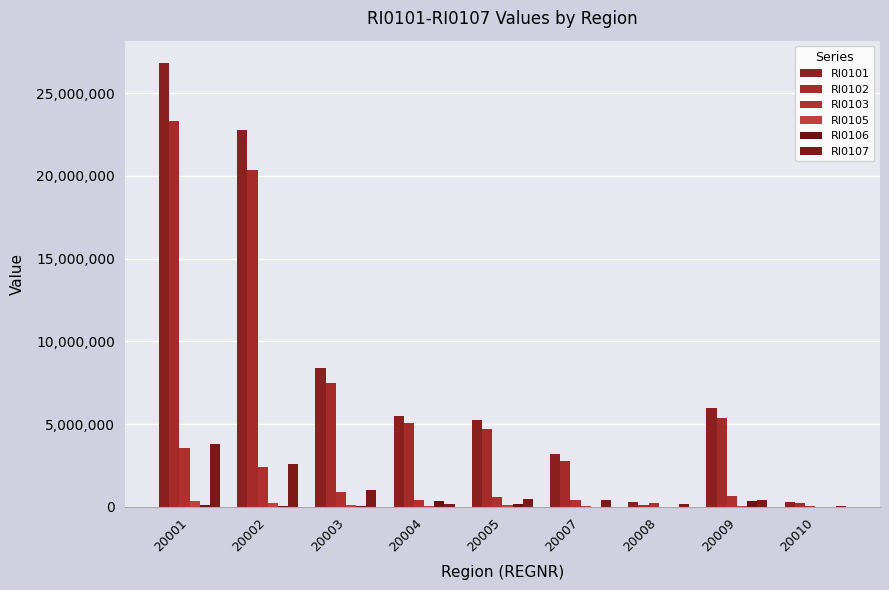

What is the difference between the second highest and minimum values in the RI0105 series?

244697